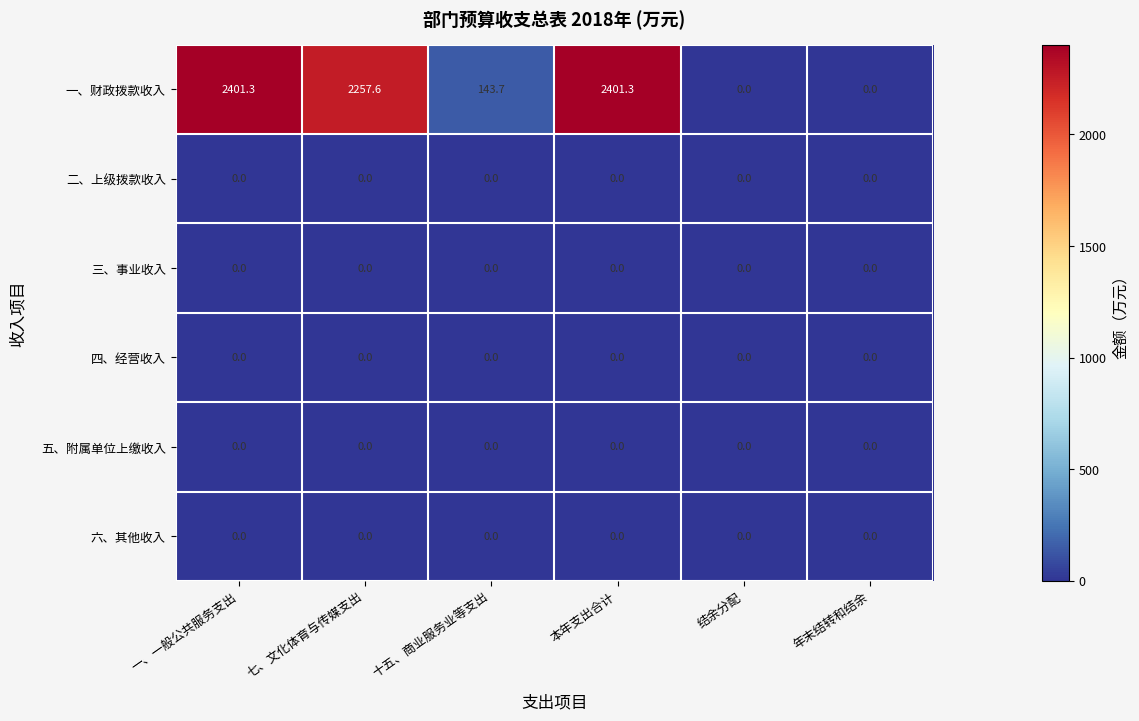

What is the greatest value displayed?

2401.3